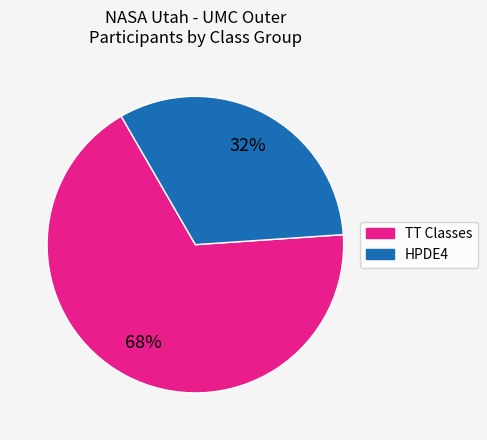

To the nearest percent, what is the average slice percentage?

50%